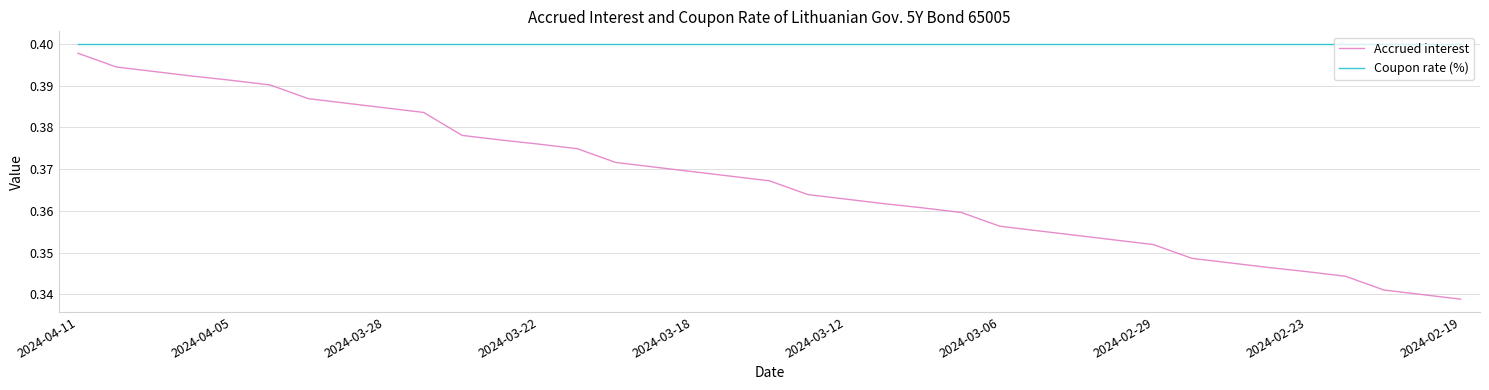

List the series in order of their overall mean, lowest first.

Accrued interest, Coupon rate (%)